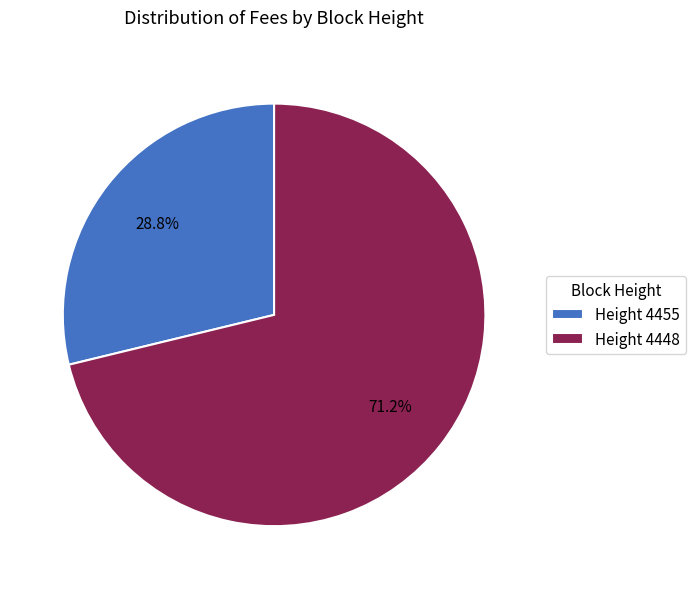

Is there a majority slice in this chart?

Yes